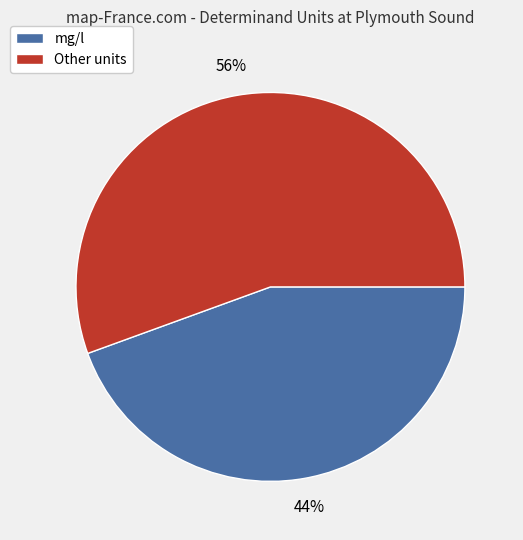

To the nearest percent, what is the average slice percentage?

50%